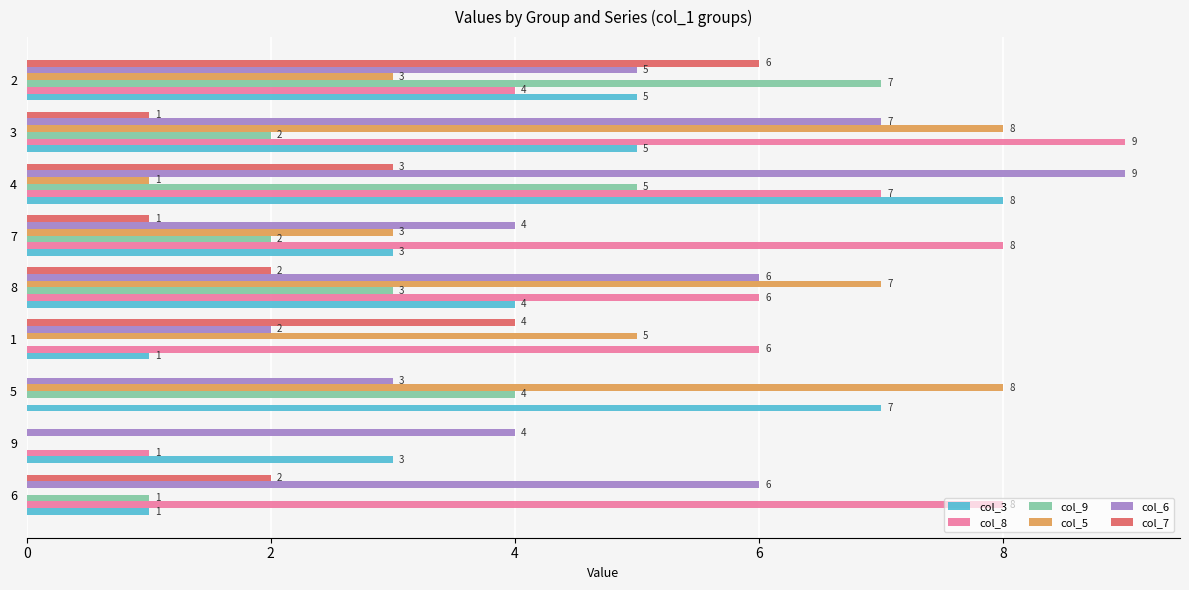

Which series changed the most between 8 and 4?

col_5